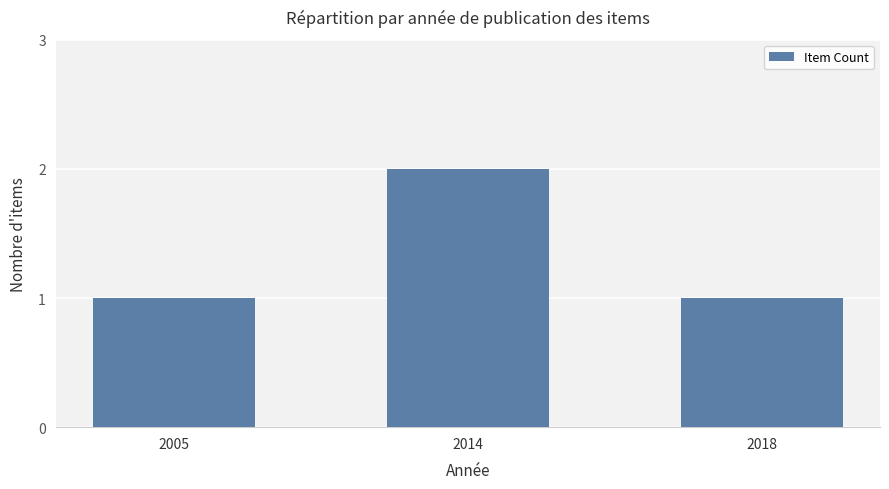

Which label corresponds to the largest value in the chart?

2014